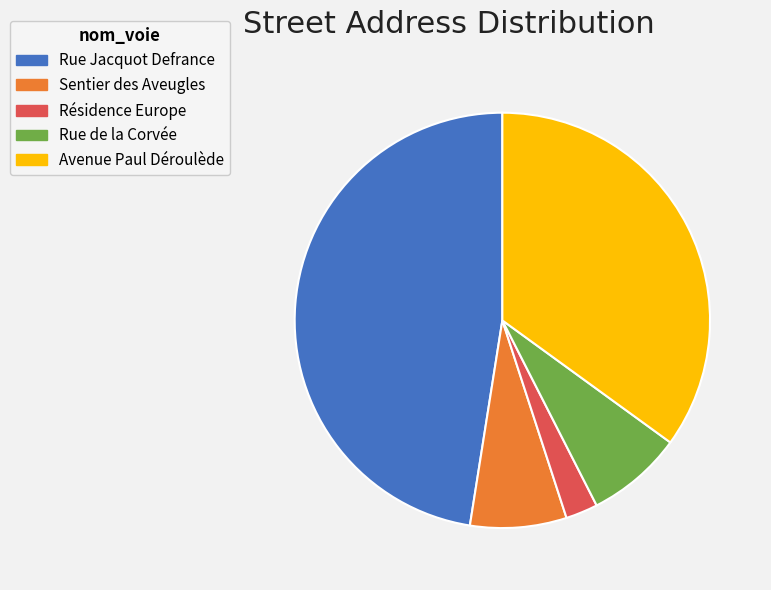

Combined, do Avenue Paul Déroulède and Rue Jacquot Defrance account for over 50%?

Yes